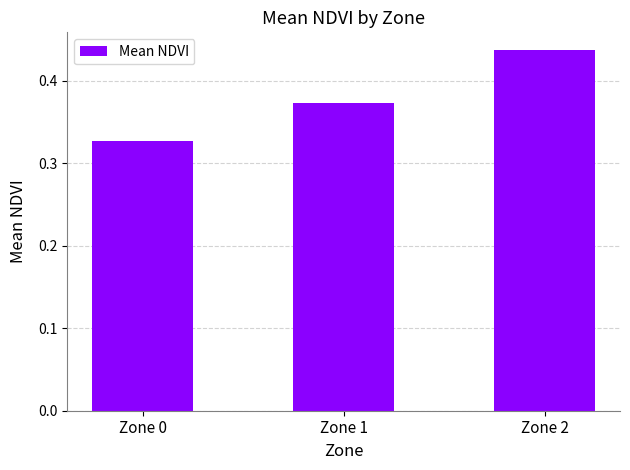

Rank the categories by value from highest to lowest.

Zone 2, Zone 1, Zone 0